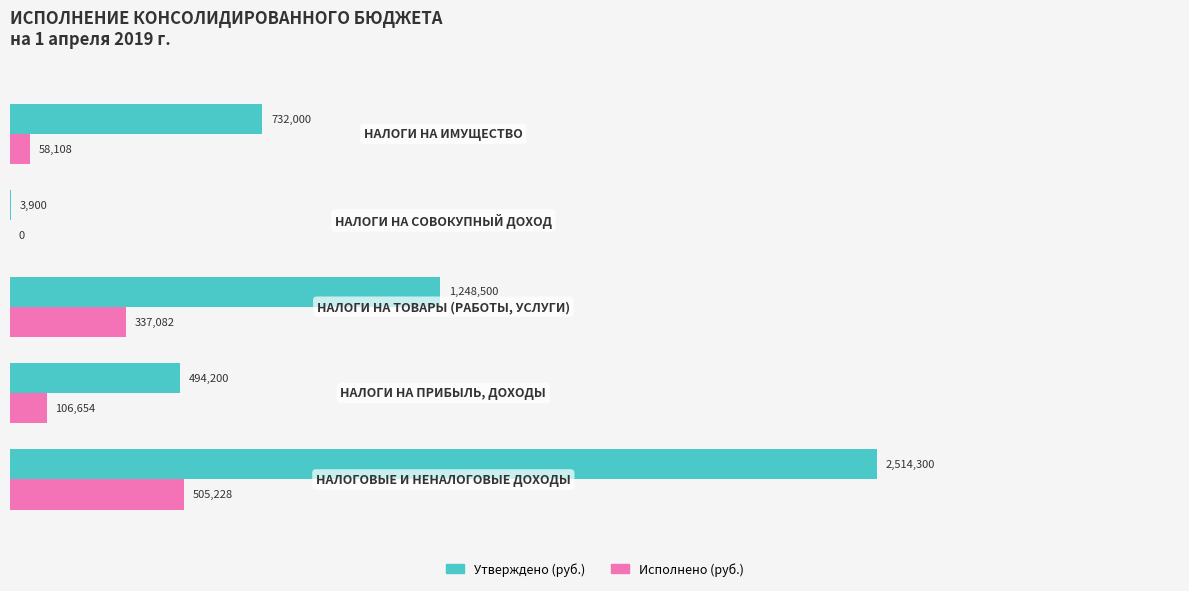

What are all the series names shown in the legend?

Утверждено (руб.), Исполнено (руб.)